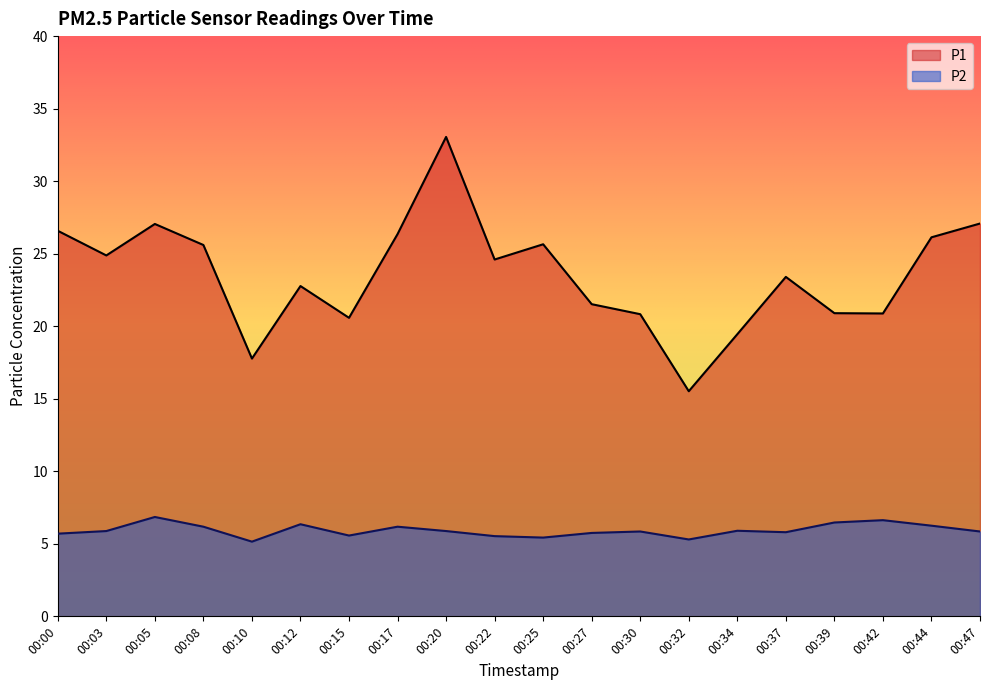

What is the spread (max minus min) of values at 00:47?

21.2